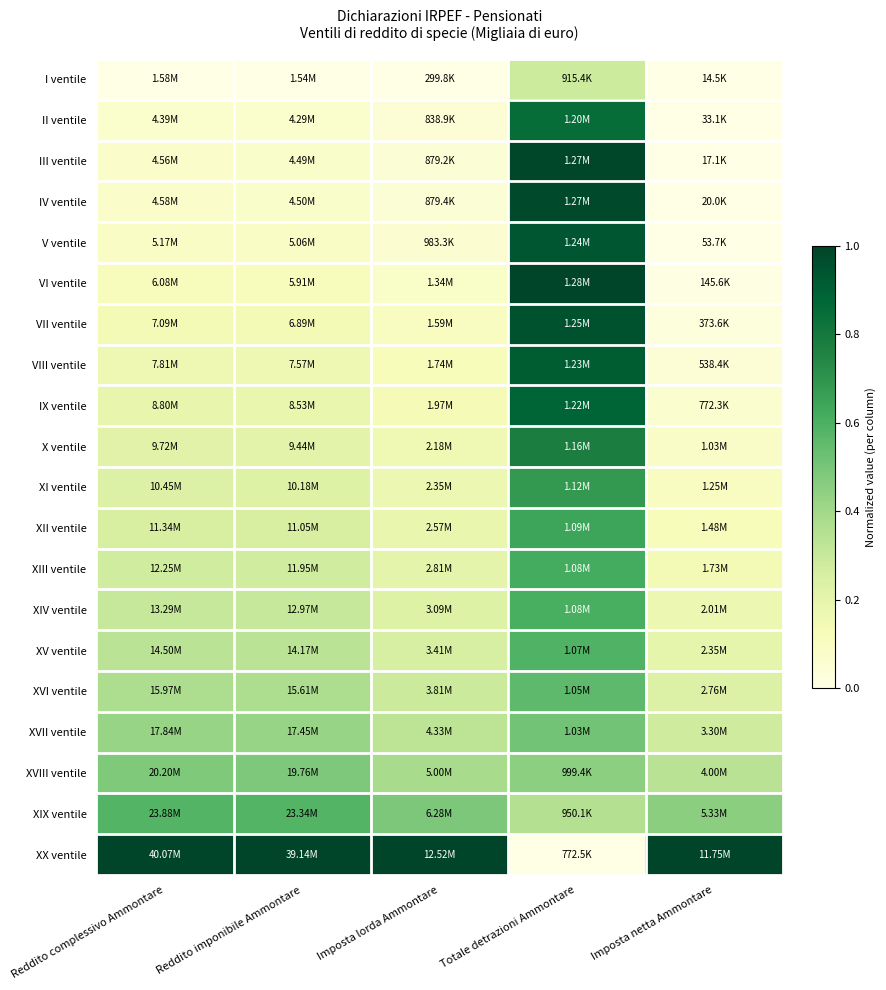

Reading left to right, list all the values displayed in this chart.

I ventile: Reddito complessivo Ammontare=0.0	Reddito imponibile Ammontare=0.0	Imposta lorda Ammontare=0.0	Totale detrazioni Ammontare=0.3	Imposta netta Ammontare=0.0
II ventile: Reddito complessivo Ammontare=0.1	Reddito imponibile Ammontare=0.1	Imposta lorda Ammontare=0.0	Totale detrazioni Ammontare=0.8	Imposta netta Ammontare=0.0
III ventile: Reddito complessivo Ammontare=0.1	Reddito imponibile Ammontare=0.1	Imposta lorda Ammontare=0.0	Totale detrazioni Ammontare=1.0	Imposta netta Ammontare=0.0
IV ventile: Reddito complessivo Ammontare=0.1	Reddito imponibile Ammontare=0.1	Imposta lorda Ammontare=0.0	Totale detrazioni Ammontare=1.0	Imposta netta Ammontare=0.0
V ventile: Reddito complessivo Ammontare=0.1	Reddito imponibile Ammontare=0.1	Imposta lorda Ammontare=0.1	Totale detrazioni Ammontare=0.9	Imposta netta Ammontare=0.0
VI ventile: Reddito complessivo Ammontare=0.1	Reddito imponibile Ammontare=0.1	Imposta lorda Ammontare=0.1	Totale detrazioni Ammontare=1.0	Imposta netta Ammontare=0.0
VII ventile: Reddito complessivo Ammontare=0.1	Reddito imponibile Ammontare=0.1	Imposta lorda Ammontare=0.1	Totale detrazioni Ammontare=1.0	Imposta netta Ammontare=0.0
VIII ventile: Reddito complessivo Ammontare=0.2	Reddito imponibile Ammontare=0.2	Imposta lorda Ammontare=0.1	Totale detrazioni Ammontare=0.9	Imposta netta Ammontare=0.0
IX ventile: Reddito complessivo Ammontare=0.2	Reddito imponibile Ammontare=0.2	Imposta lorda Ammontare=0.1	Totale detrazioni Ammontare=0.9	Imposta netta Ammontare=0.1
X ventile: Reddito complessivo Ammontare=0.2	Reddito imponibile Ammontare=0.2	Imposta lorda Ammontare=0.2	Totale detrazioni Ammontare=0.8	Imposta netta Ammontare=0.1
XI ventile: Reddito complessivo Ammontare=0.2	Reddito imponibile Ammontare=0.2	Imposta lorda Ammontare=0.2	Totale detrazioni Ammontare=0.7	Imposta netta Ammontare=0.1
XII ventile: Reddito complessivo Ammontare=0.3	Reddito imponibile Ammontare=0.3	Imposta lorda Ammontare=0.2	Totale detrazioni Ammontare=0.6	Imposta netta Ammontare=0.1
XIII ventile: Reddito complessivo Ammontare=0.3	Reddito imponibile Ammontare=0.3	Imposta lorda Ammontare=0.2	Totale detrazioni Ammontare=0.6	Imposta netta Ammontare=0.1
XIV ventile: Reddito complessivo Ammontare=0.3	Reddito imponibile Ammontare=0.3	Imposta lorda Ammontare=0.2	Totale detrazioni Ammontare=0.6	Imposta netta Ammontare=0.2
XV ventile: Reddito complessivo Ammontare=0.3	Reddito imponibile Ammontare=0.3	Imposta lorda Ammontare=0.3	Totale detrazioni Ammontare=0.6	Imposta netta Ammontare=0.2
XVI ventile: Reddito complessivo Ammontare=0.4	Reddito imponibile Ammontare=0.4	Imposta lorda Ammontare=0.3	Totale detrazioni Ammontare=0.6	Imposta netta Ammontare=0.2
XVII ventile: Reddito complessivo Ammontare=0.4	Reddito imponibile Ammontare=0.4	Imposta lorda Ammontare=0.3	Totale detrazioni Ammontare=0.5	Imposta netta Ammontare=0.3
XVIII ventile: Reddito complessivo Ammontare=0.5	Reddito imponibile Ammontare=0.5	Imposta lorda Ammontare=0.4	Totale detrazioni Ammontare=0.5	Imposta netta Ammontare=0.3
XIX ventile: Reddito complessivo Ammontare=0.6	Reddito imponibile Ammontare=0.6	Imposta lorda Ammontare=0.5	Totale detrazioni Ammontare=0.4	Imposta netta Ammontare=0.5
XX ventile: Reddito complessivo Ammontare=1.0	Reddito imponibile Ammontare=1.0	Imposta lorda Ammontare=1.0	Totale detrazioni Ammontare=0.0	Imposta netta Ammontare=1.0